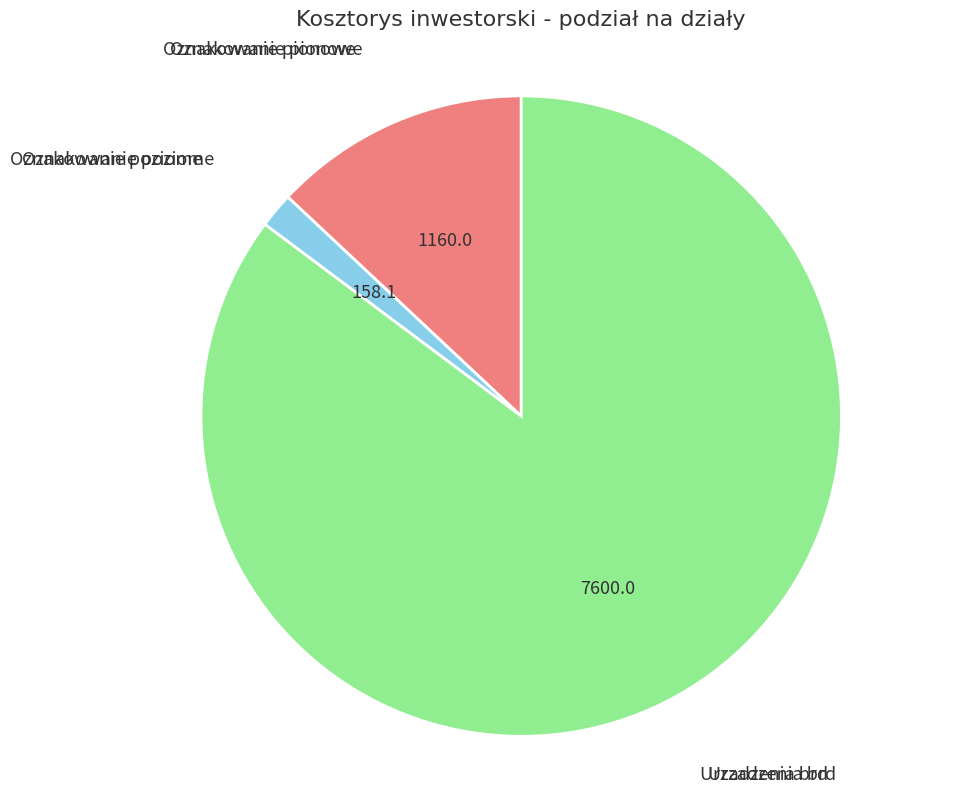

Is there a majority slice in this chart?

Yes